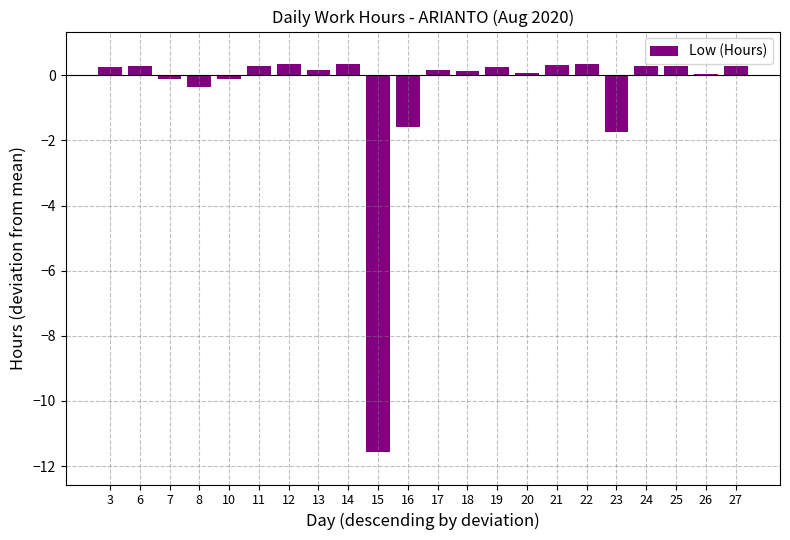

Which has a higher value, 21 or 15?

21